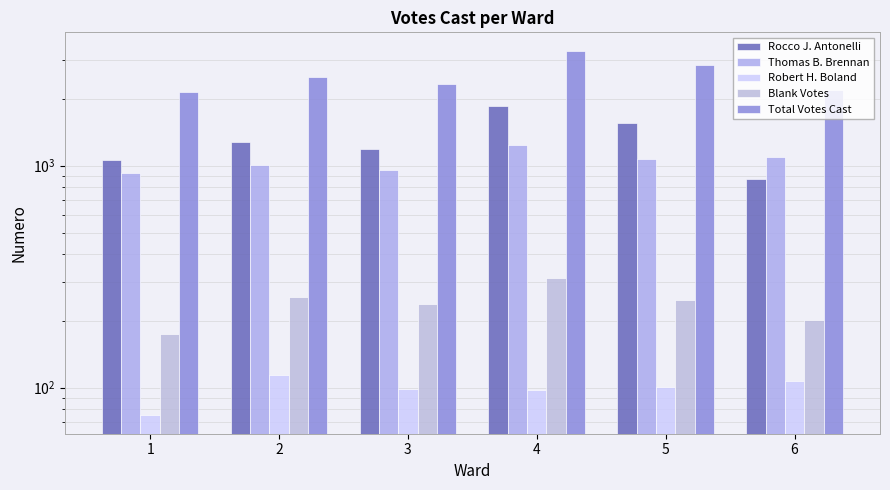

What is the highest value of the Blank Votes series?

311